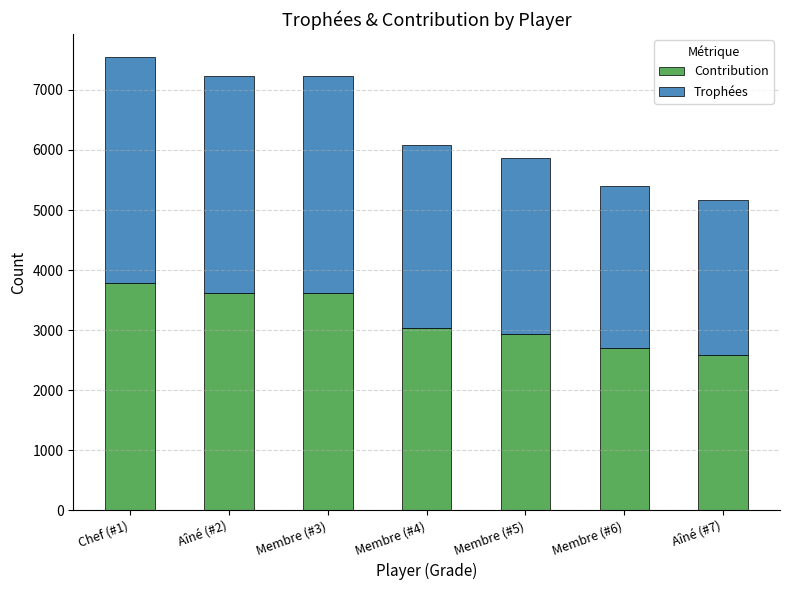

What is the maximum value for Contribution?

3777